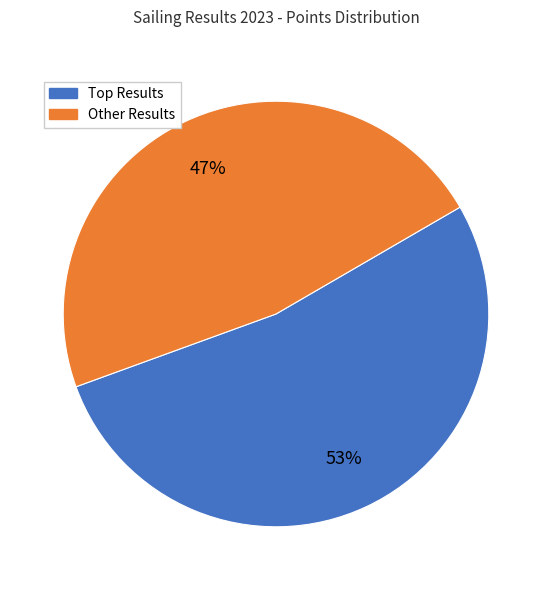

To the nearest percent, what is the difference between the largest and smallest slice percentages?

6%